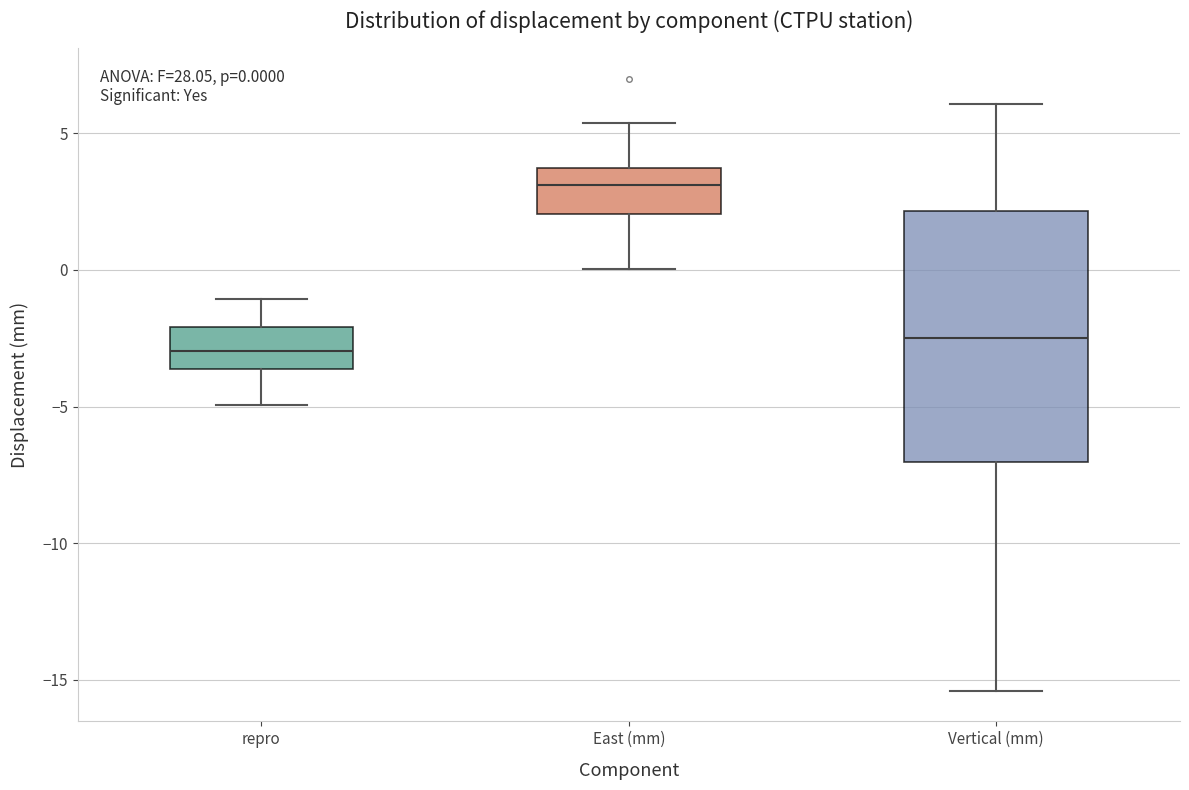

Comparing the boxes themselves (not the whiskers), which one is the tallest?

Vertical (mm)